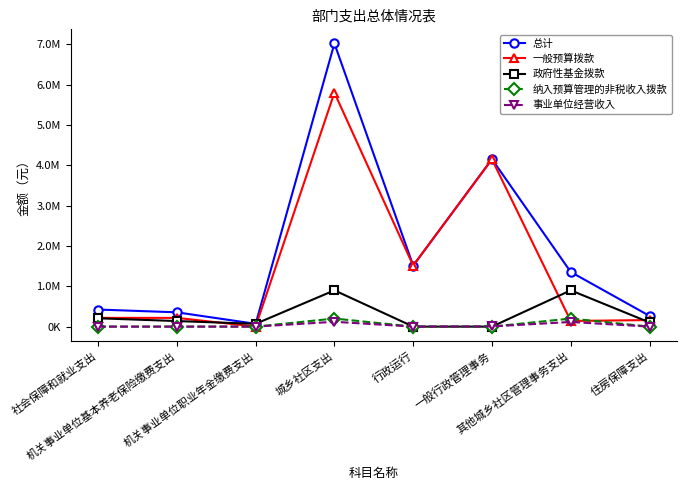

What are all the series names shown in the legend?

总计, 一般预算拨款, 政府性基金拨款, 纳入预算管理的非税收入拨款, 事业单位经营收入